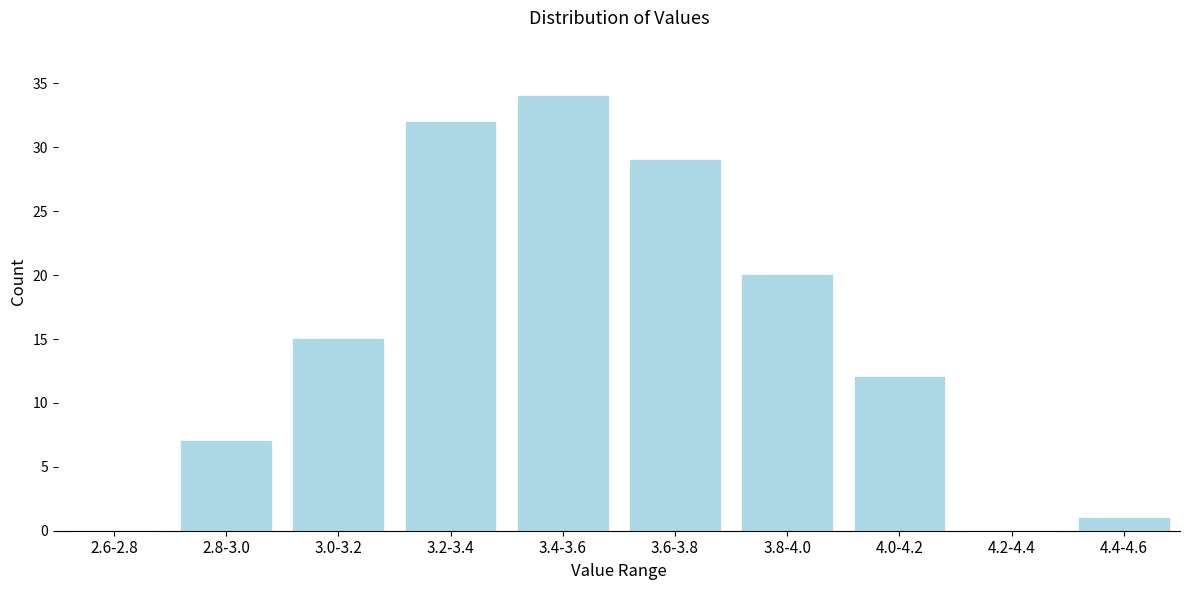

Reading left to right, what are all the values shown in this chart?

2.6-2.8=0	2.8-3.0=7	3.0-3.2=15	3.2-3.4=32	3.4-3.6=34	3.6-3.8=29	3.8-4.0=20	4.0-4.2=12	4.2-4.4=0	4.4-4.6=1